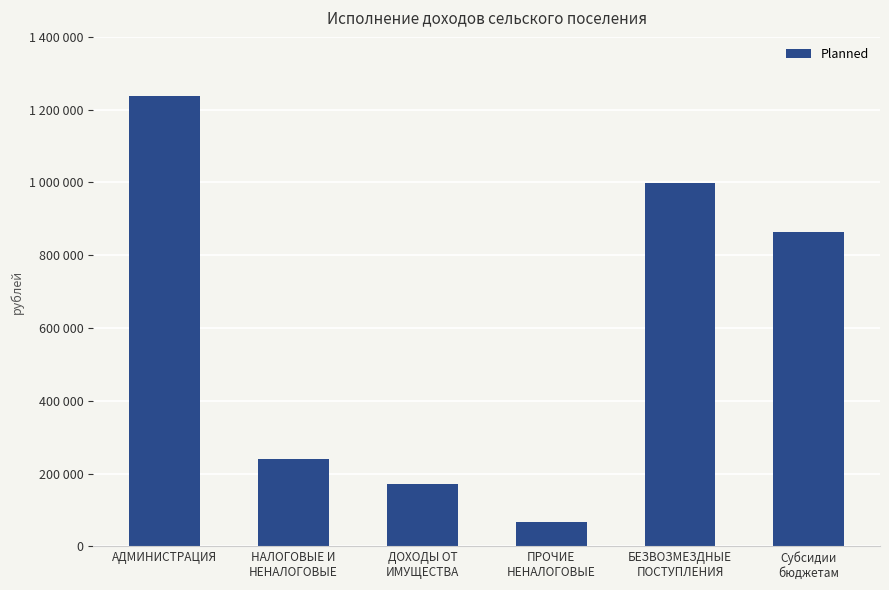

Rank the categories by value from lowest to highest.

ПРОЧИЕ
НЕНАЛОГОВЫЕ, ДОХОДЫ ОТ
ИМУЩЕСТВА, НАЛОГОВЫЕ И
НЕНАЛОГОВЫЕ, Субсидии
бюджетам, БЕЗВОЗМЕЗДНЫЕ
ПОСТУПЛЕНИЯ, АДМИНИСТРАЦИЯ